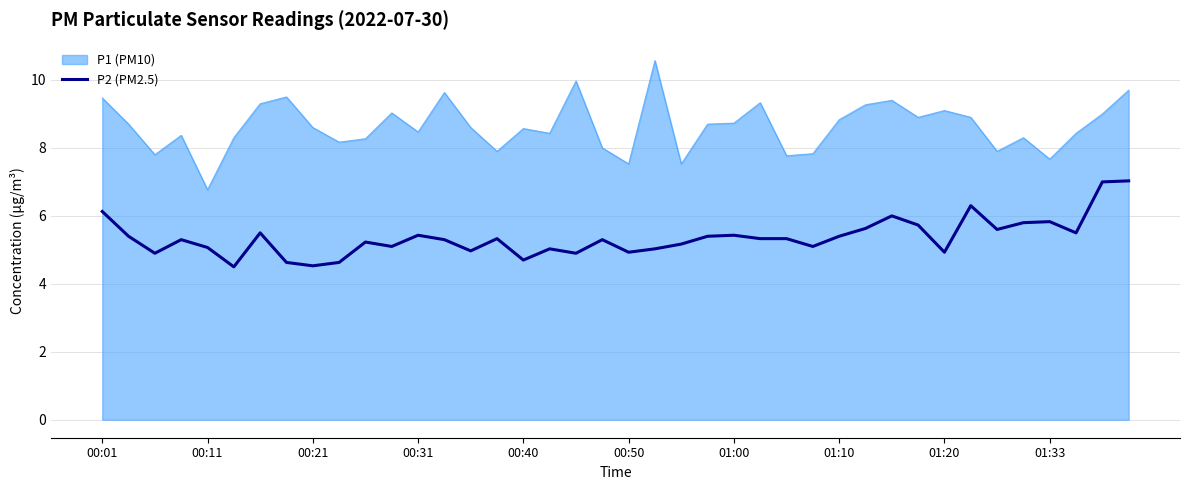

What is the maximum value shown in the chart?

10.6